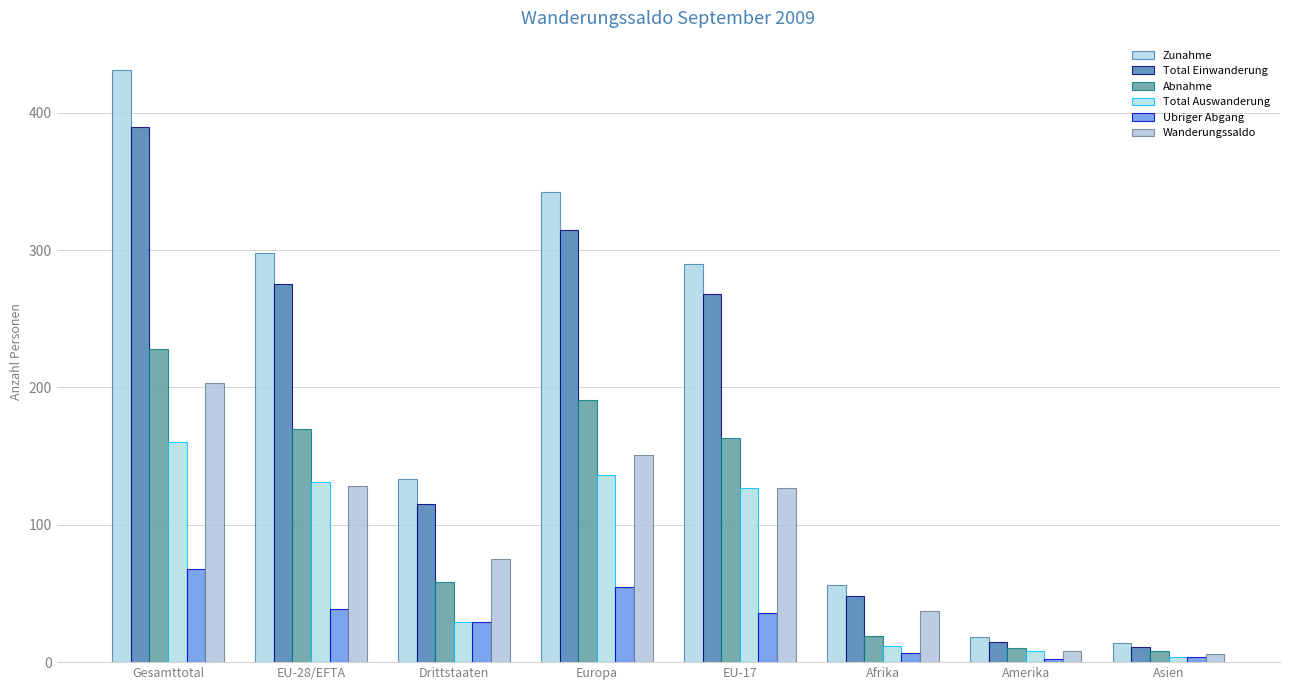

What is the spread (max minus min) of values at EU-28/EFTA?

259